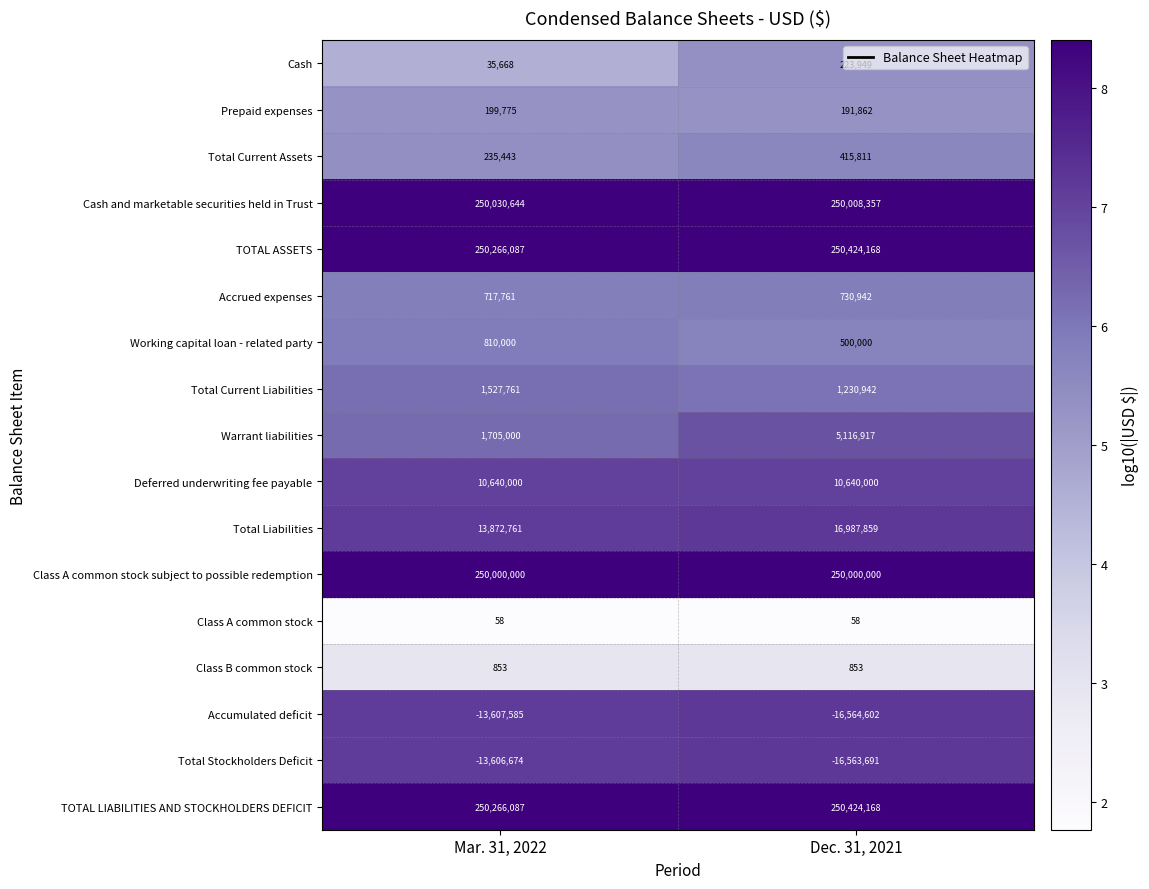

What is the sum of the Warrant liabilities values at Mar. 31, 2022 and Dec. 31, 2021?

6821917